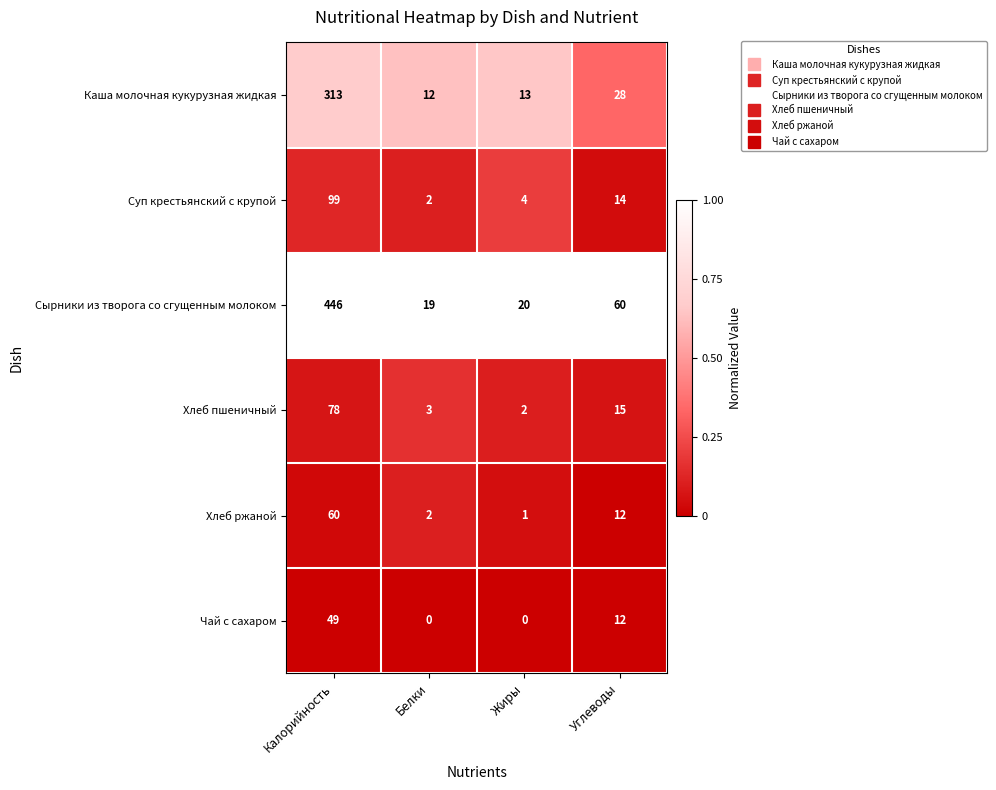

How many series are shown in this chart?

6